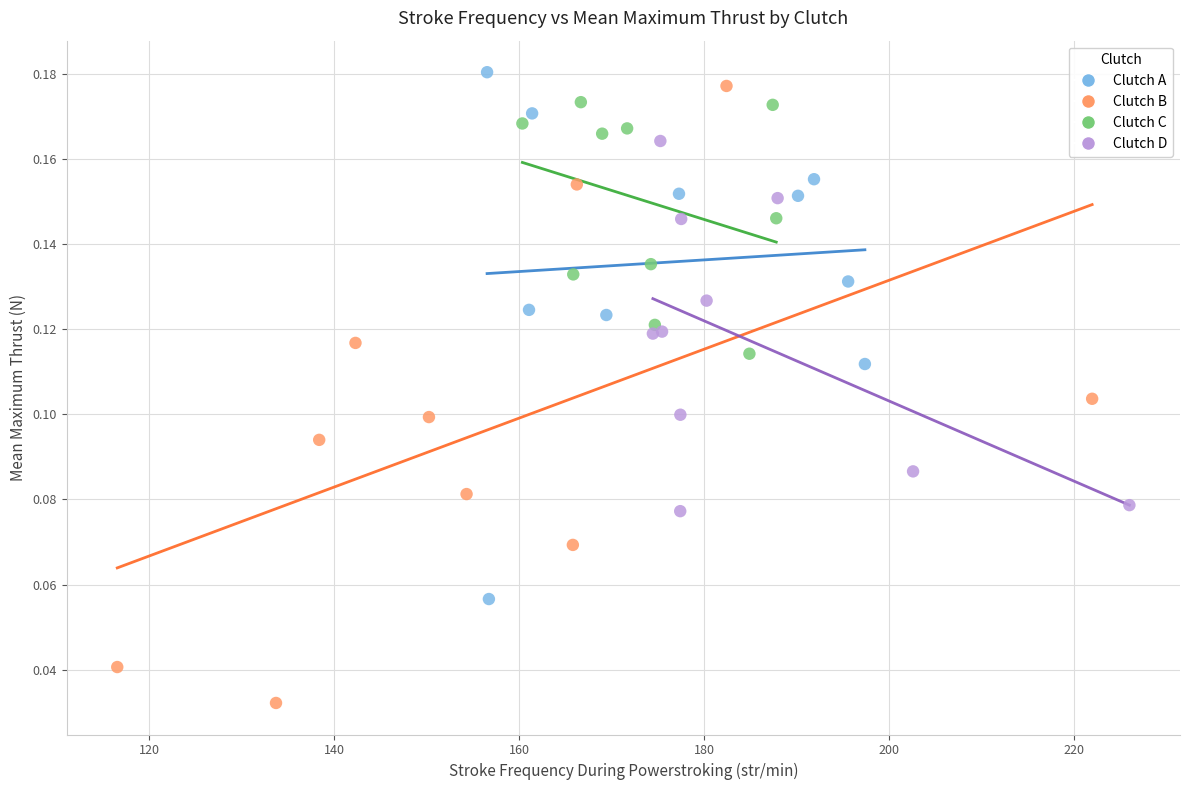

Which series has the largest Y range (max minus min)?

Clutch B